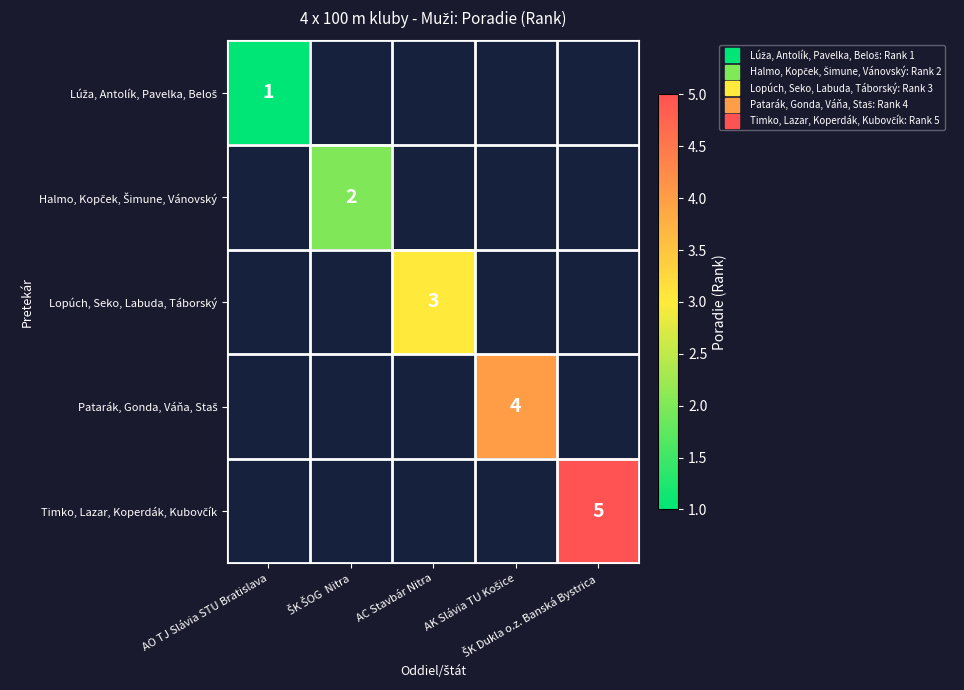

Which has a higher value, ŠK ŠOG  Nitra or ŠK Dukla o.z. Banská Bystrica?

ŠK Dukla o.z. Banská Bystrica